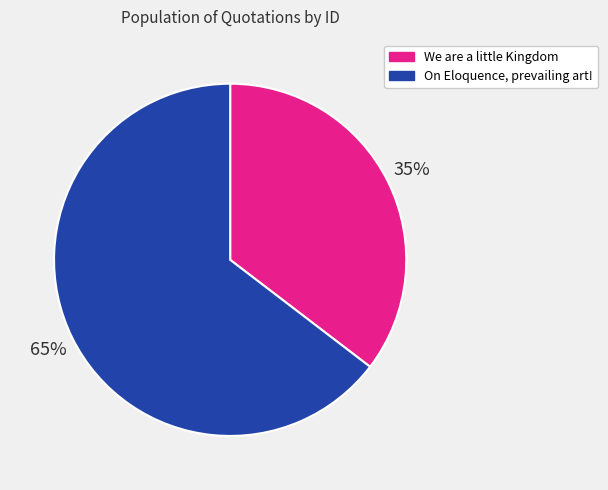

Which has a higher value, On Eloquence, prevailing art! or We are a little Kingdom?

On Eloquence, prevailing art!